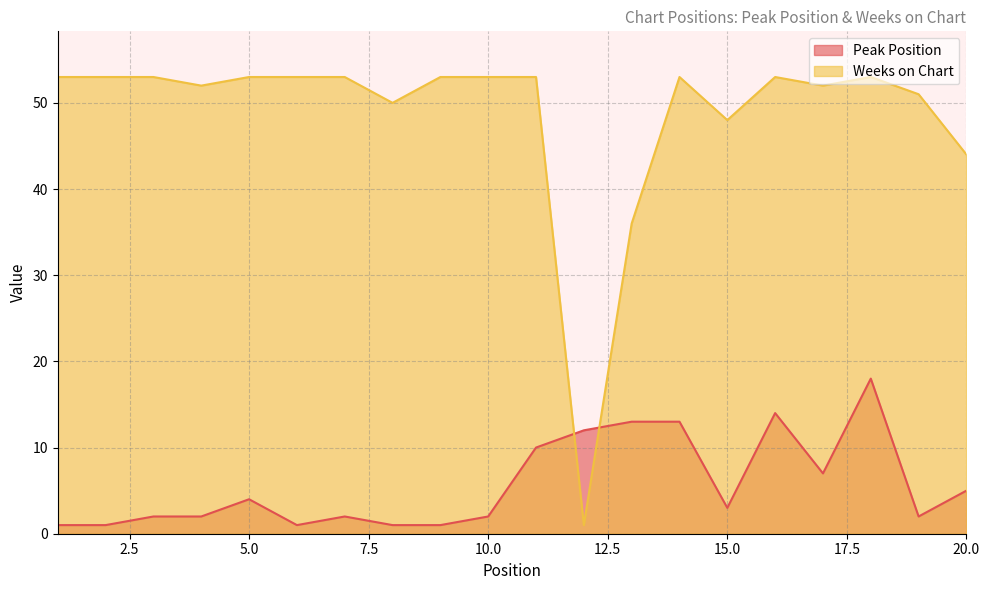

Where is the first local minimum for Weeks on Chart?

4